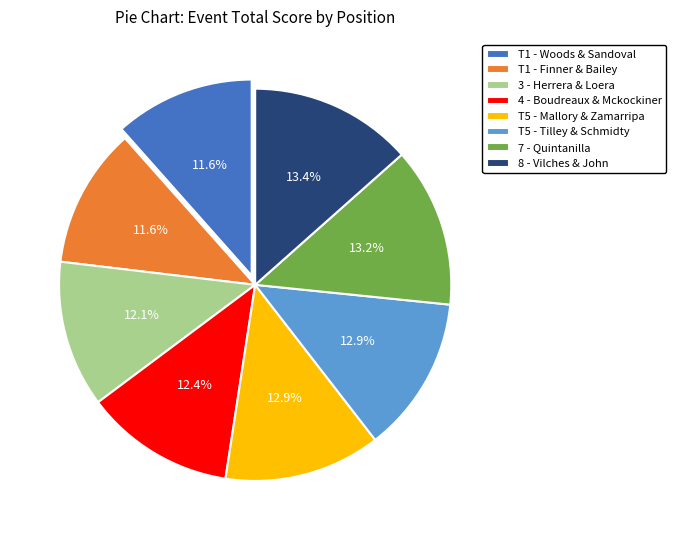

Approximately how many times larger is the value at T5 - Mallory & Zamarripa compared to T1 - Woods & Sandoval?

1.1